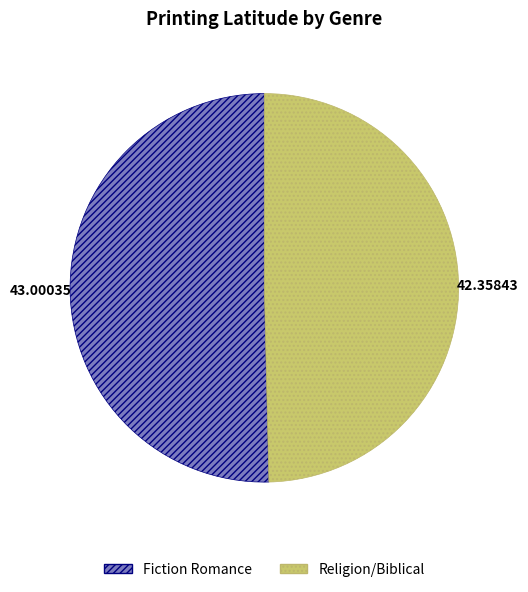

What is the largest slice in the pie chart?

Fiction Romance